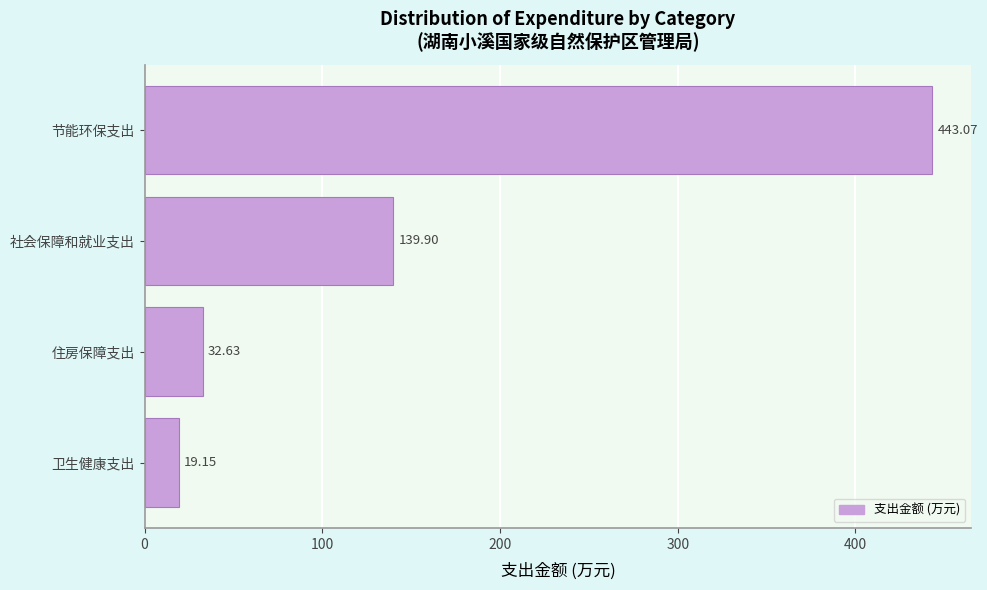

Rank the categories by value from lowest to highest.

卫生健康支出, 住房保障支出, 社会保障和就业支出, 节能环保支出